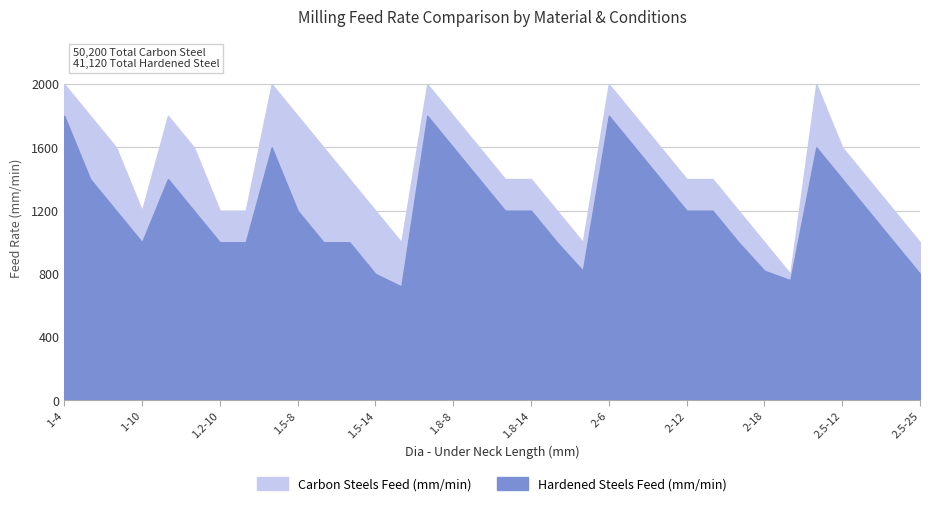

Rank the series by their average value, from lowest to highest.

Hardened Steels Feed (mm/min), Carbon Steels Feed (mm/min)